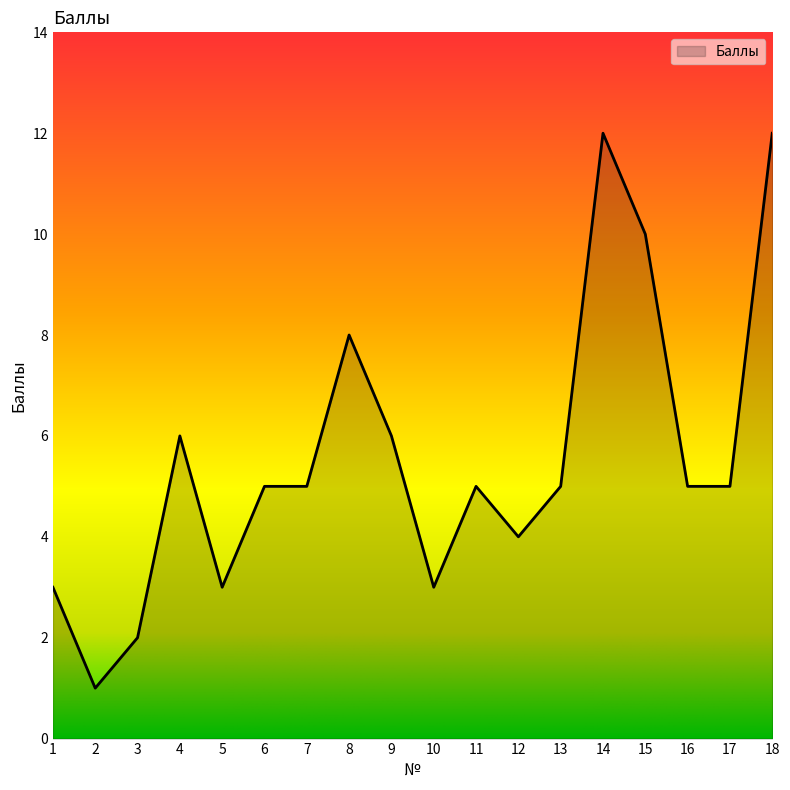

What is the ratio of the value at 18 to the value at 8?

1.5